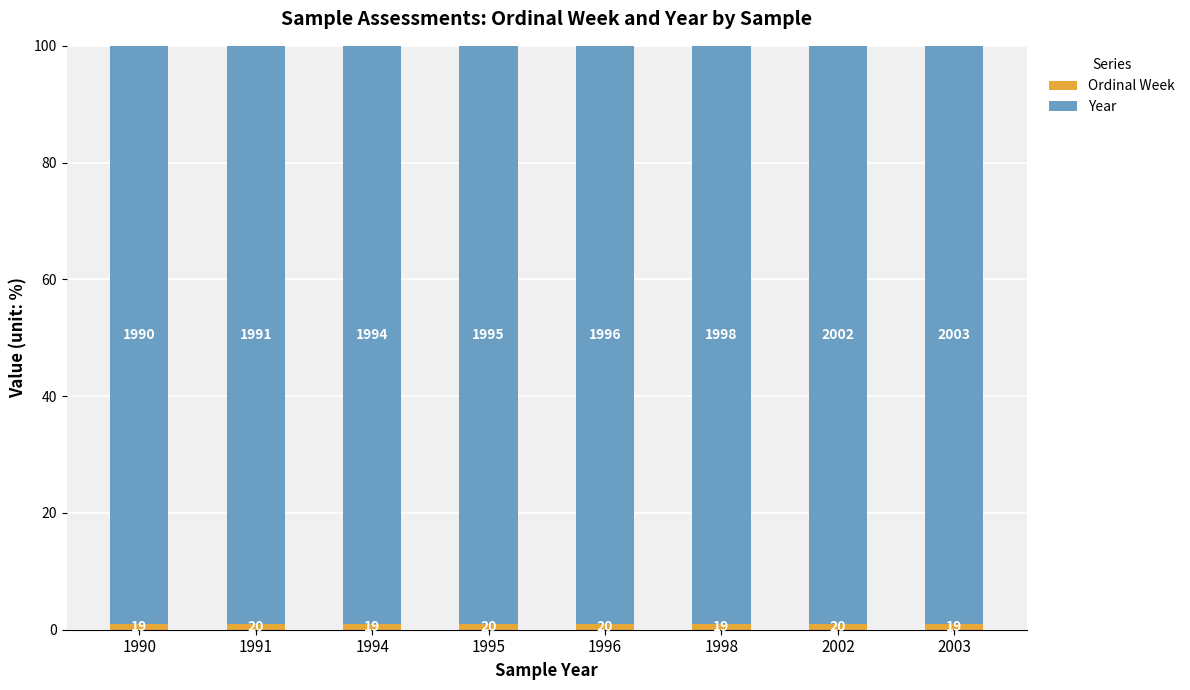

At which category is the sum across all series the highest?

1990